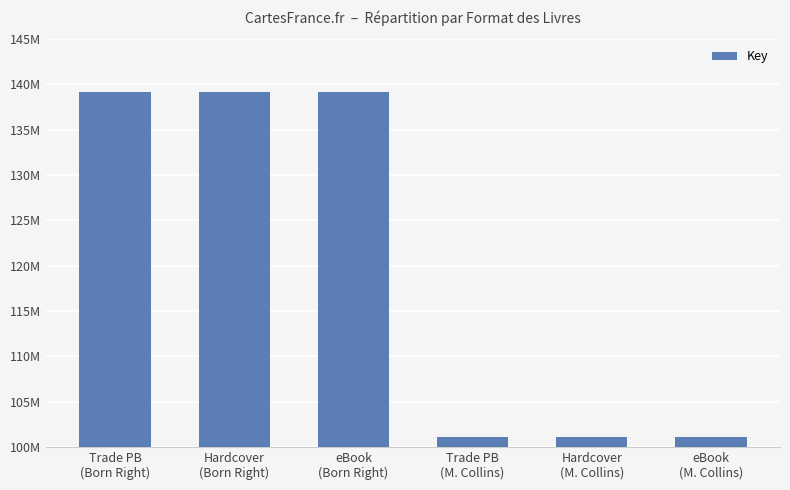

Rank the categories by value from highest to lowest.

Trade PB
(Born Right), Hardcover
(Born Right), eBook
(Born Right), Trade PB
(M. Collins), Hardcover
(M. Collins), eBook
(M. Collins)